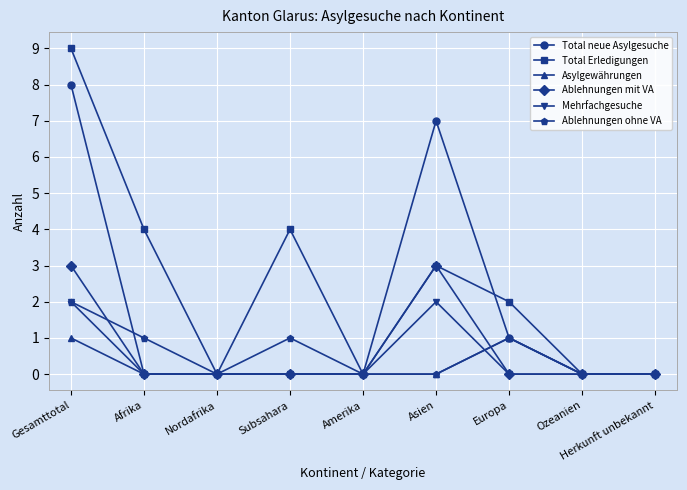

How many series are shown in this chart?

6